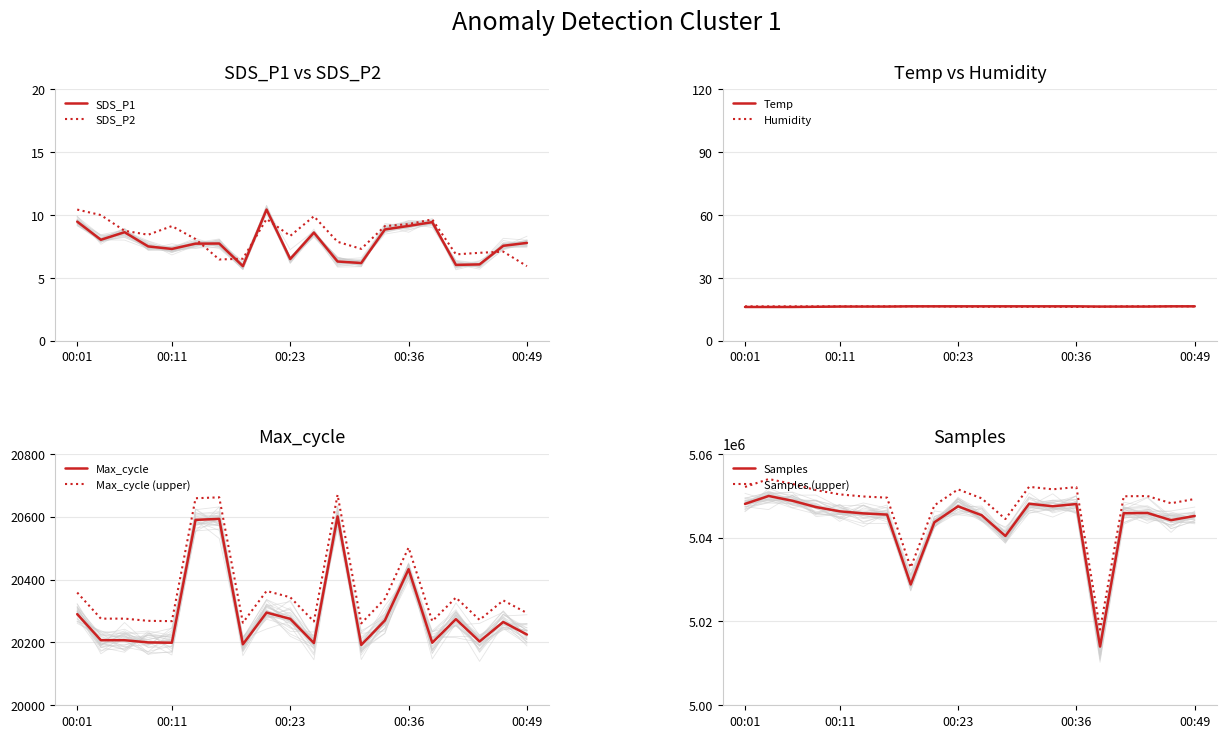

Reading left to right, extract all data points from this chart.

SDS_P1: 00:01=9.5	00:04=8.0	00:06=8.6	00:08=7.5	00:11=7.3	00:13=7.7	00:16=7.7	00:18=5.9	00:21=10.4	00:23=6.5	00:26=8.6	00:28=6.3	00:31=6.2	00:33=8.8	00:36=9.1	00:38=9.4	00:41=6.0	00:43=6.1	00:46=7.5	00:49=7.8
SDS_P2: 00:01=10.4	00:04=10.0	00:06=8.7	00:08=8.4	00:11=9.1	00:13=8.1	00:16=6.5	00:18=6.5	00:21=9.7	00:23=8.3	00:26=9.9	00:28=7.9	00:31=7.3	00:33=9.1	00:36=9.3	00:38=9.6	00:41=6.9	00:43=7.0	00:46=7.1	00:49=5.9
Temp: 00:01=16.1	00:04=16.1	00:06=16.1	00:08=16.2	00:11=16.3	00:13=16.3	00:16=16.3	00:18=16.4	00:21=16.4	00:23=16.4	00:26=16.4	00:28=16.4	00:31=16.4	00:33=16.4	00:36=16.4	00:38=16.3	00:41=16.3	00:43=16.3	00:46=16.4	00:49=16.4
Humidity: 00:01=16.4	00:04=16.4	00:06=16.4	00:08=16.4	00:11=16.4	00:13=16.4	00:16=16.4	00:18=16.4	00:21=16.4	00:23=16.3	00:26=16.2	00:28=16.3	00:31=16.2	00:33=16.2	00:36=16.1	00:38=16.2	00:41=16.4	00:43=16.4	00:46=16.4	00:49=16.4
Max_cycle: 00:01=20290.0	00:04=20207.0	00:06=20207.0	00:08=20200.0	00:11=20199.0	00:13=20590.0	00:16=20593.0	00:18=20194.0	00:21=20295.0	00:23=20275.0	00:26=20198.0	00:28=20601.0	00:31=20192.0	00:33=20270.0	00:36=20433.0	00:38=20199.0	00:41=20274.0	00:43=20203.0	00:46=20265.0	00:49=20225.0
Samples: 00:01=5048061.0	00:04=5049946.0	00:06=5048807.0	00:08=5047302.0	00:11=5046287.0	00:13=5045786.0	00:16=5045505.0	00:18=5028828.0	00:21=5043664.0	00:23=5047483.0	00:26=5045339.0	00:28=5040400.0	00:31=5048091.0	00:33=5047501.0	00:36=5048022.0	00:38=5014011.0	00:41=5045834.0	00:43=5045894.0	00:46=5044171.0	00:49=5045187.0